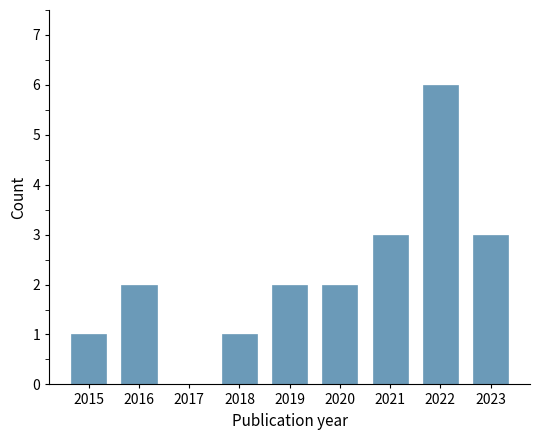

Reading left to right, list all the values displayed in this chart.

2015=1	2016=2	2017=0	2018=1	2019=2	2020=2	2021=3	2022=6	2023=3